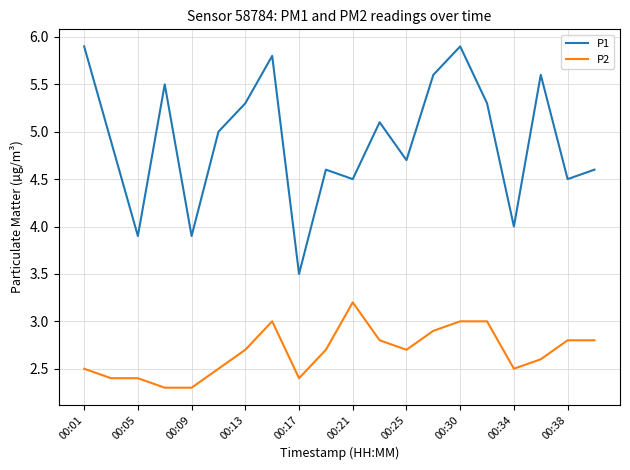

List the series in order of their overall mean, lowest first.

P2, P1